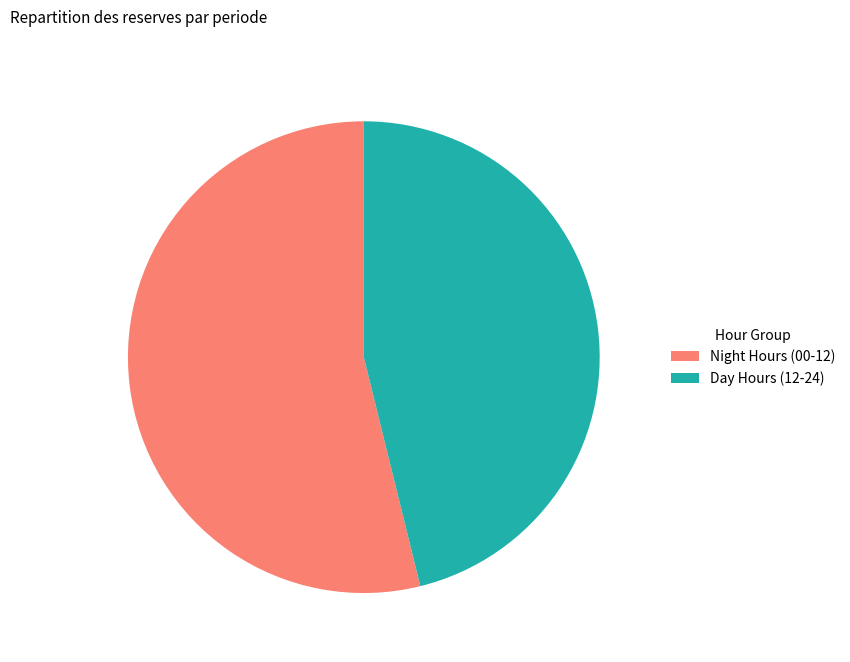

Which category has the biggest portion of the pie?

Night Hours (00-12)